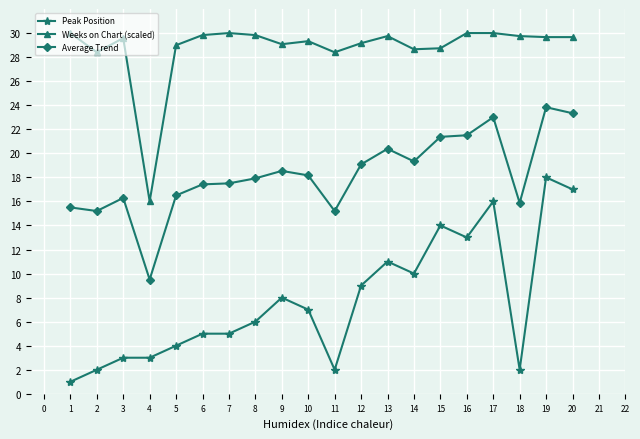

What is the difference between the highest and lowest values at 14?

18.7